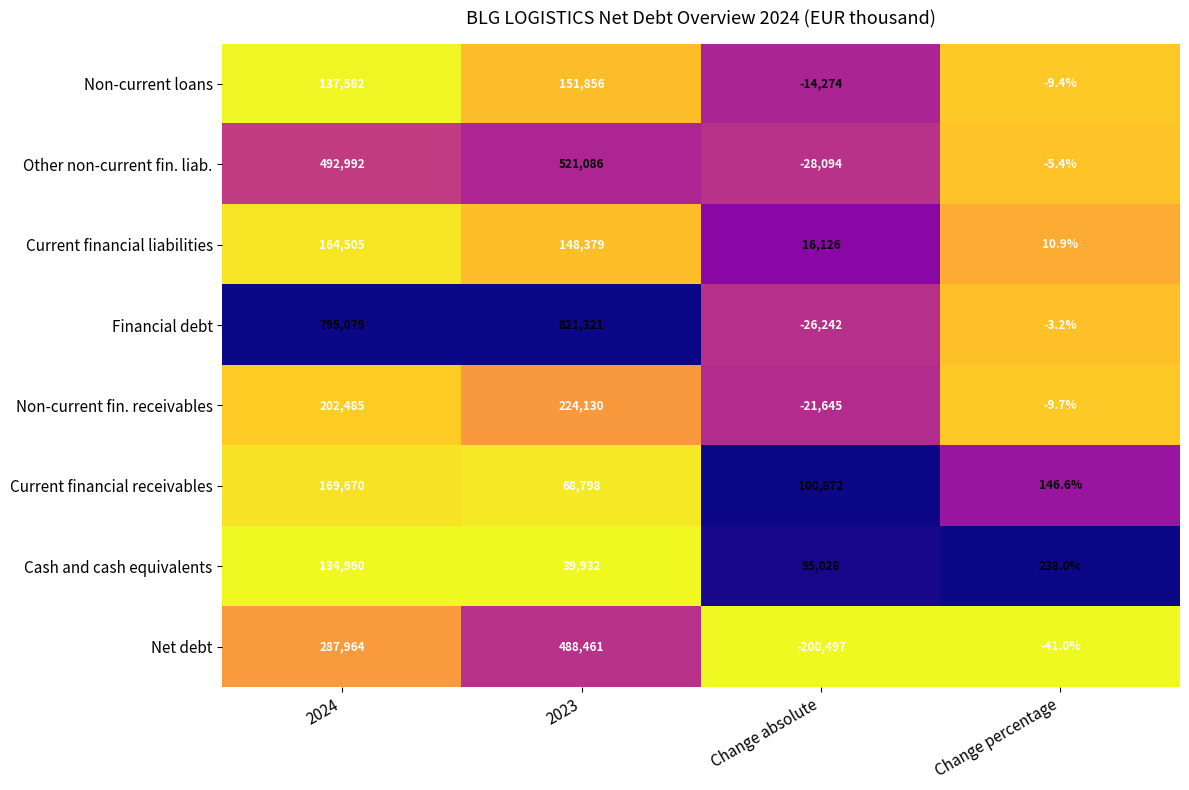

Between 2024 and 2023, which series saw the biggest shift?

Net debt